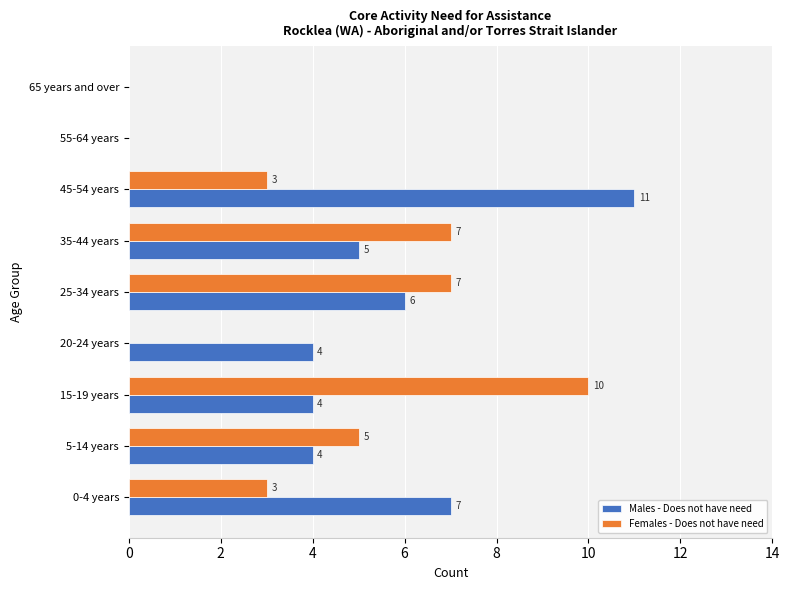

Is the value of Males - Does not have need at 5-14 years greater than the value of Females - Does not have need at 25-34 years?

No